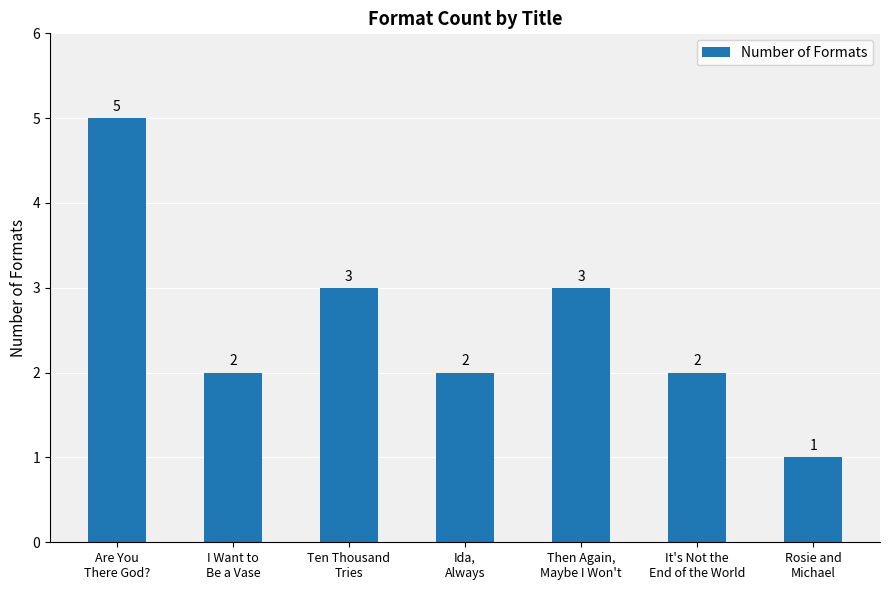

What is the value of the 7th bar from the left?

1